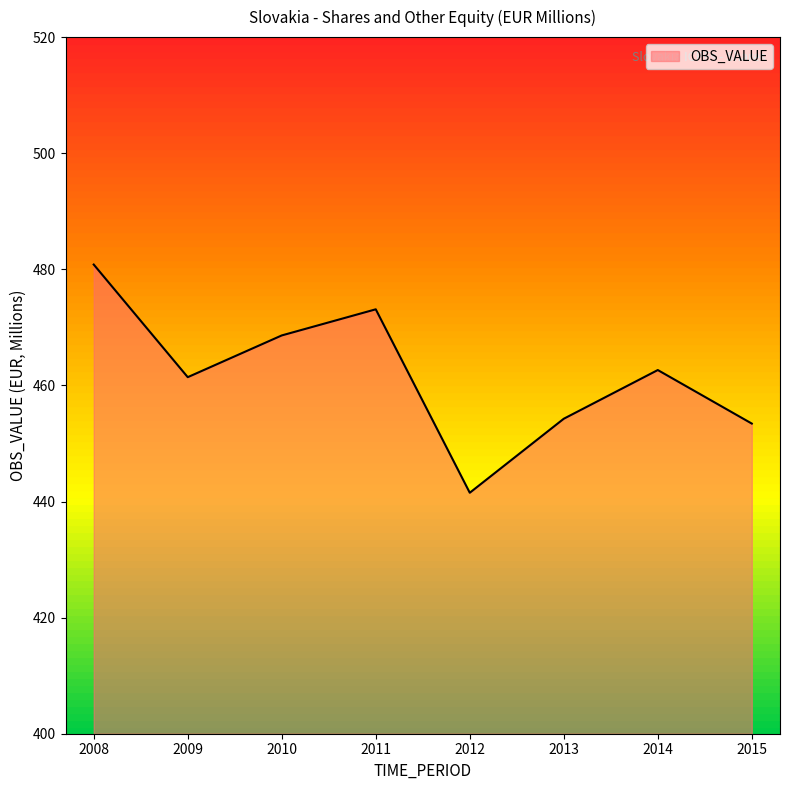

How many categories are shown in the chart?

8